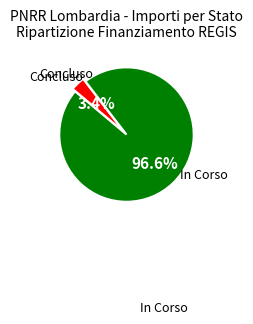

Is there any slice that represents more than half of the pie?

Yes